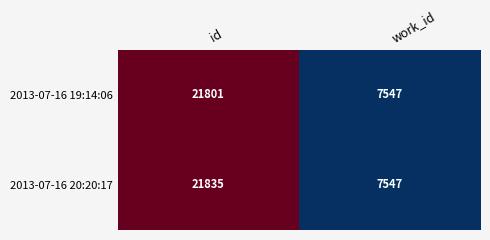

Rank the series by their maximum value, from highest to lowest.

2013-07-16 20:20:17, 2013-07-16 19:14:06